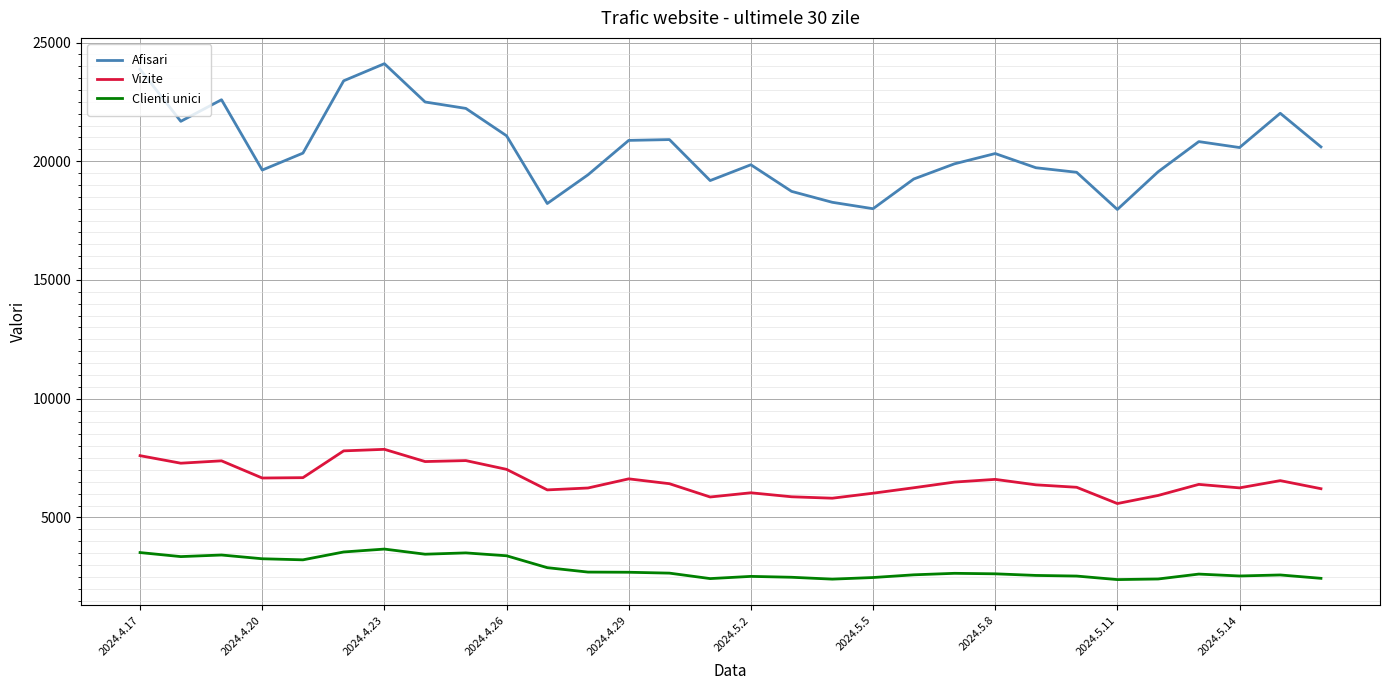

True or false: Vizite and Afisari cross at least once.

False